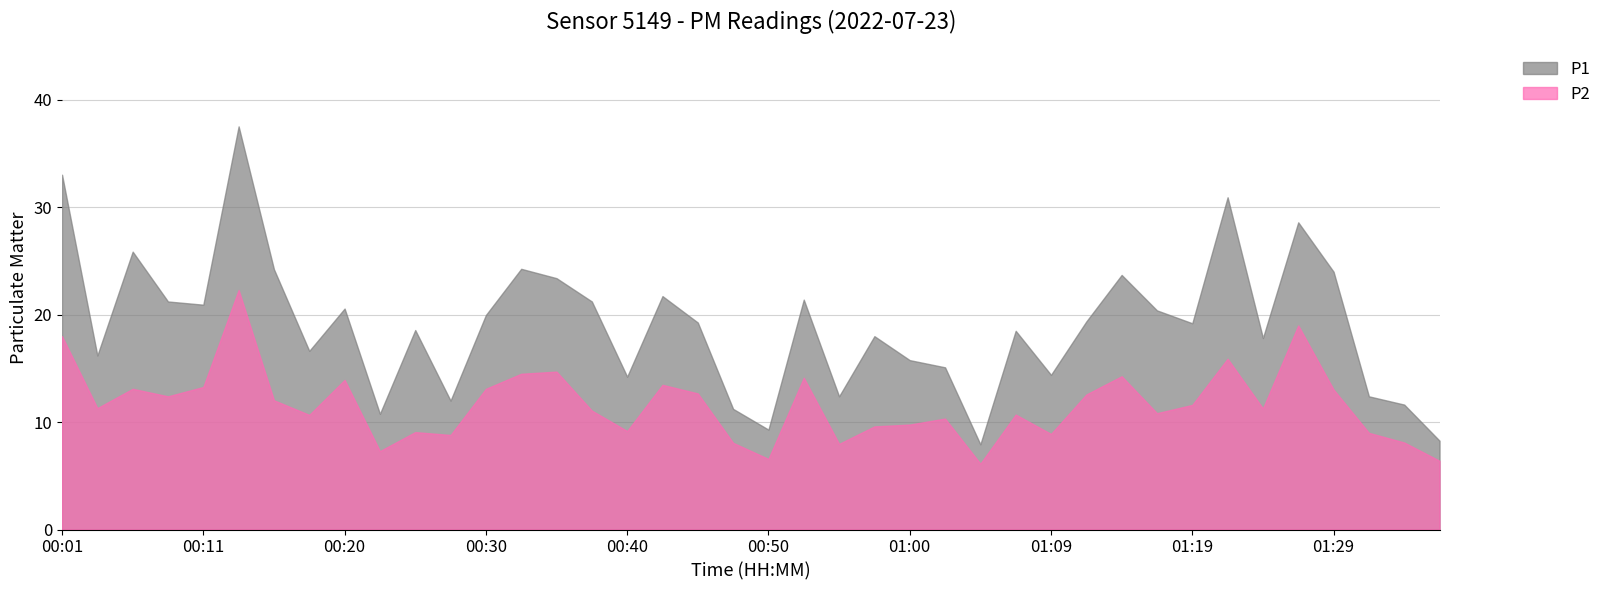

Rank the series by their average value, from highest to lowest.

P1, P2